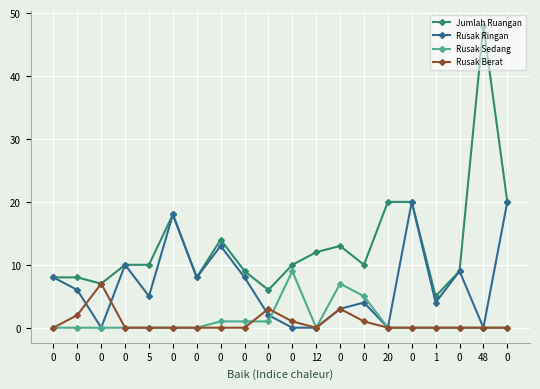

How many series are shown in this chart?

4